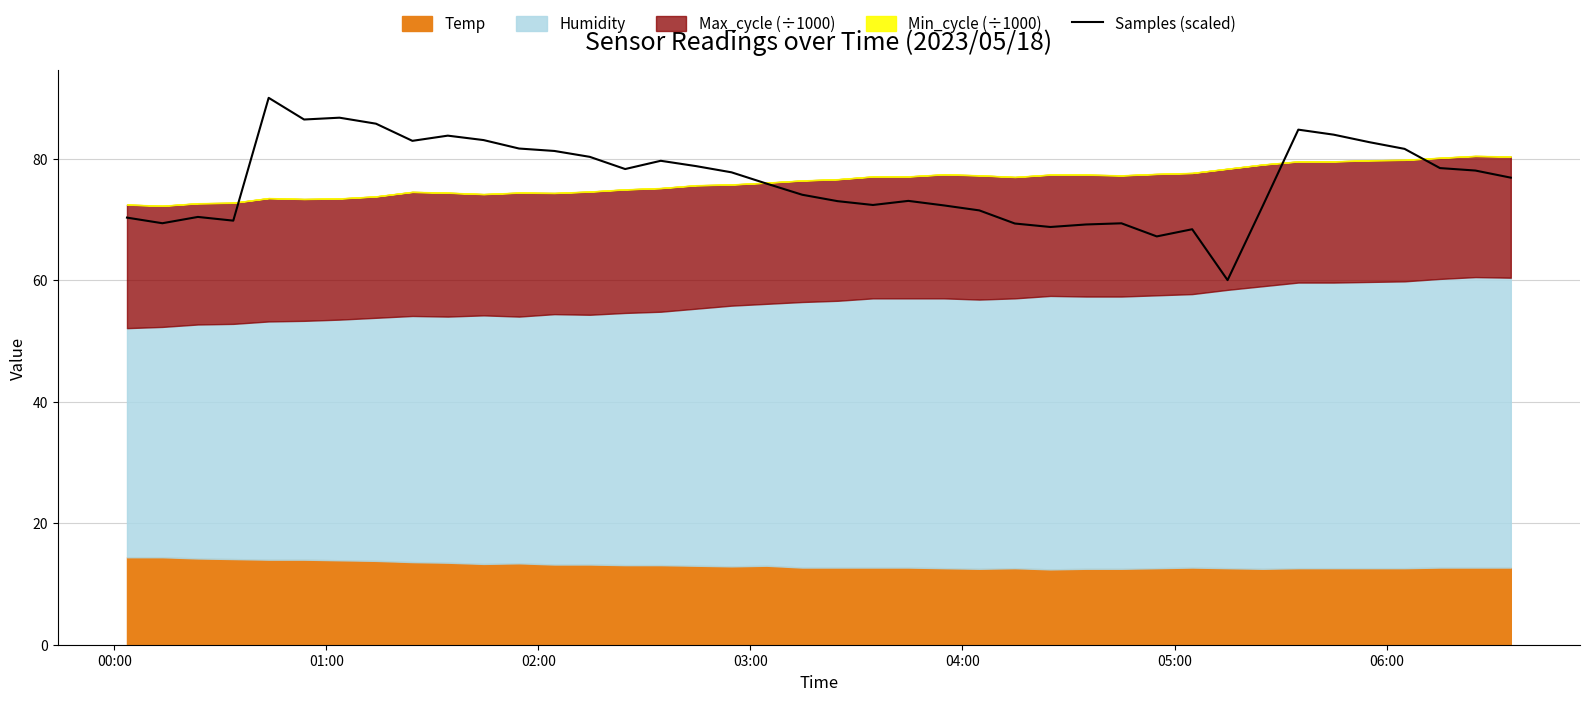

What is the maximum value for Samples (scaled)?

90.0